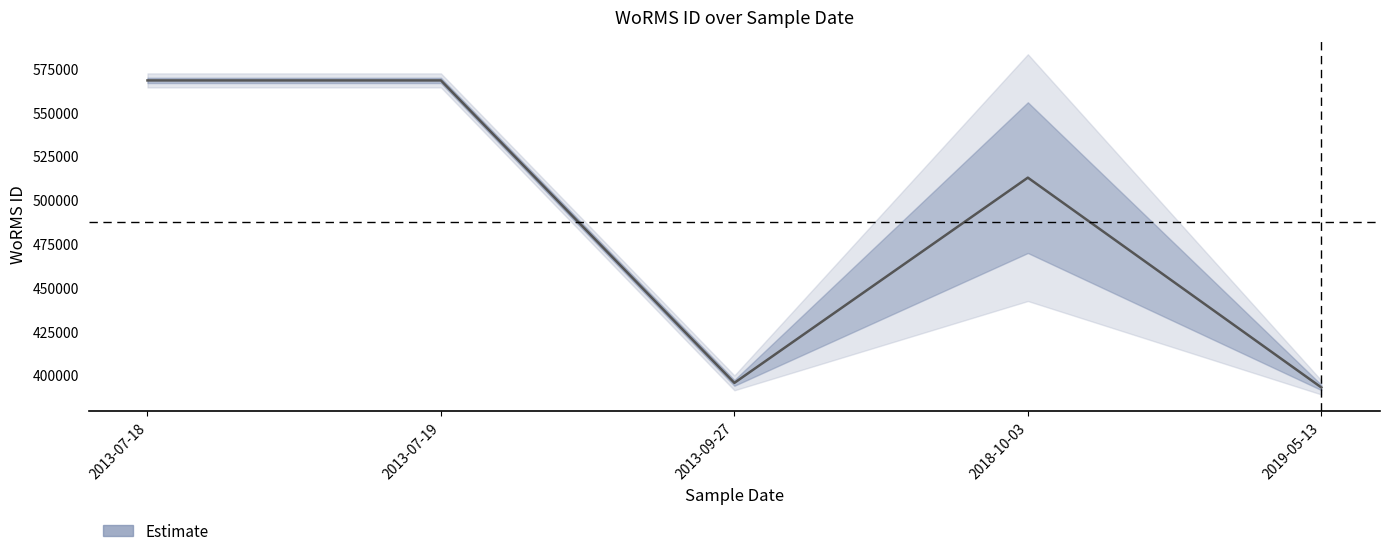

What position from the right is 2019-05-13?

1